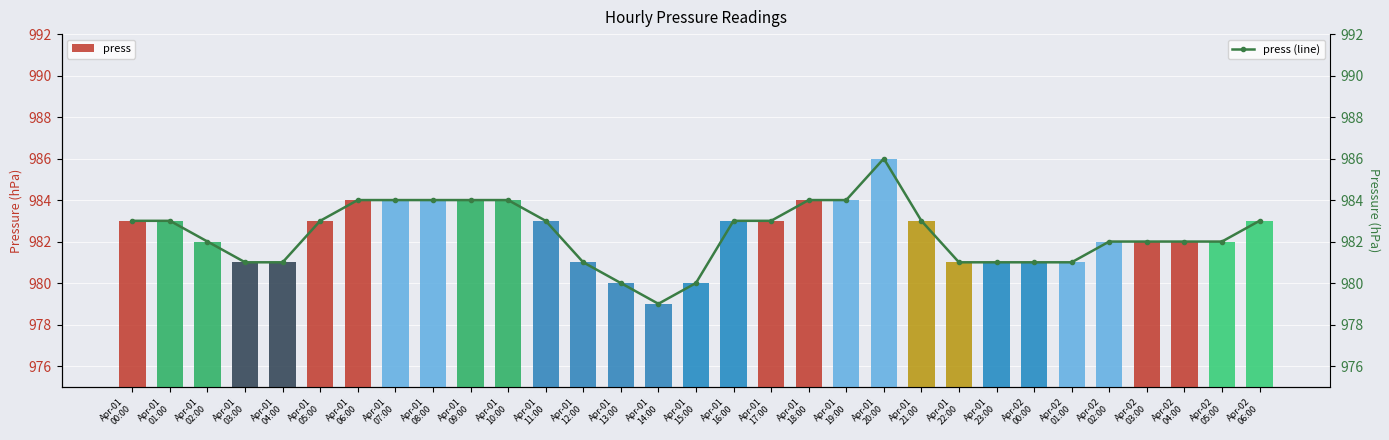

What is the lowest value of the press (line) series?

979